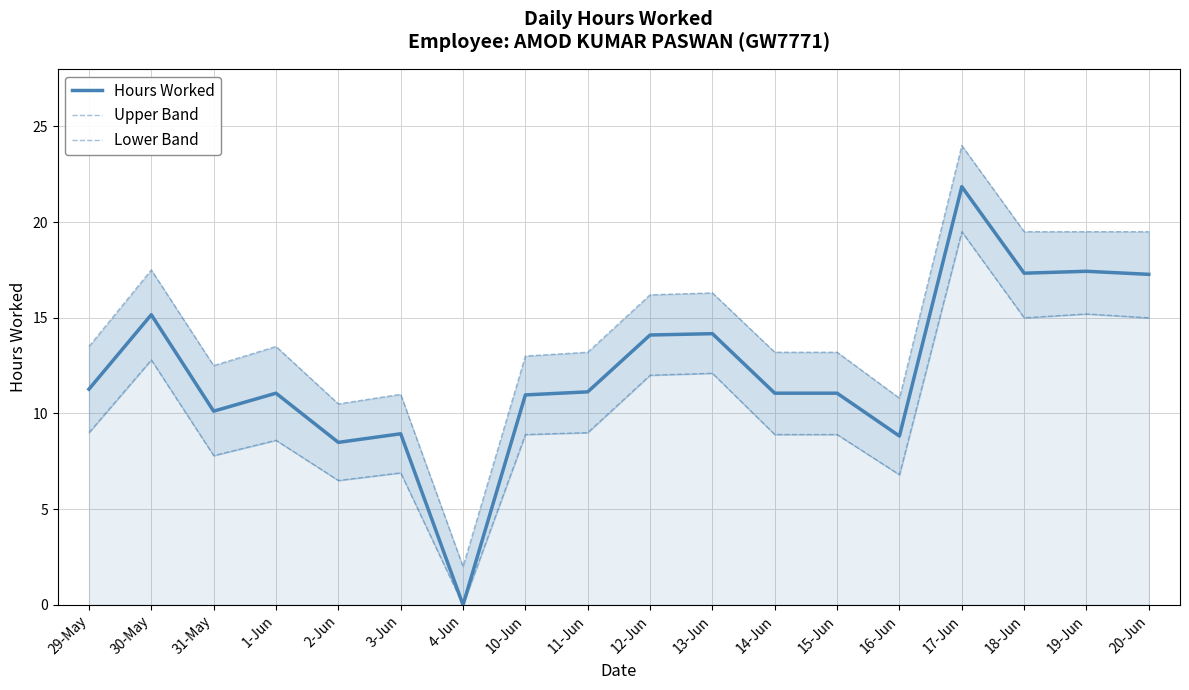

At which category is the sum across all series the highest?

17-Jun